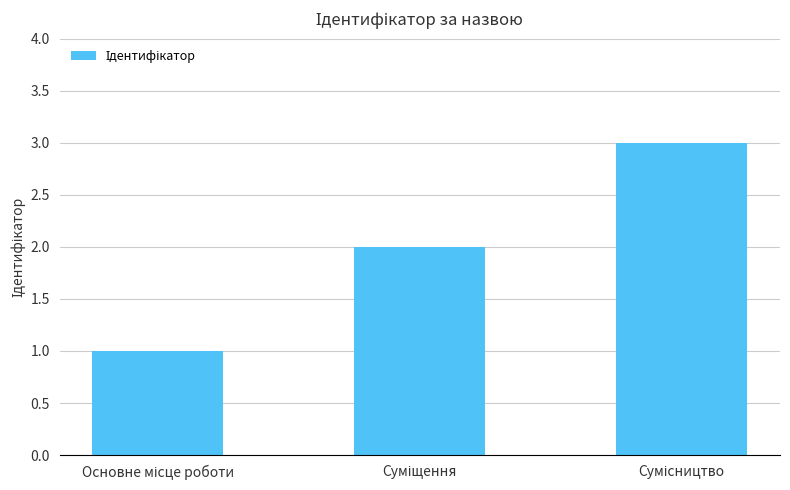

What is the difference between the maximum and minimum values?

2